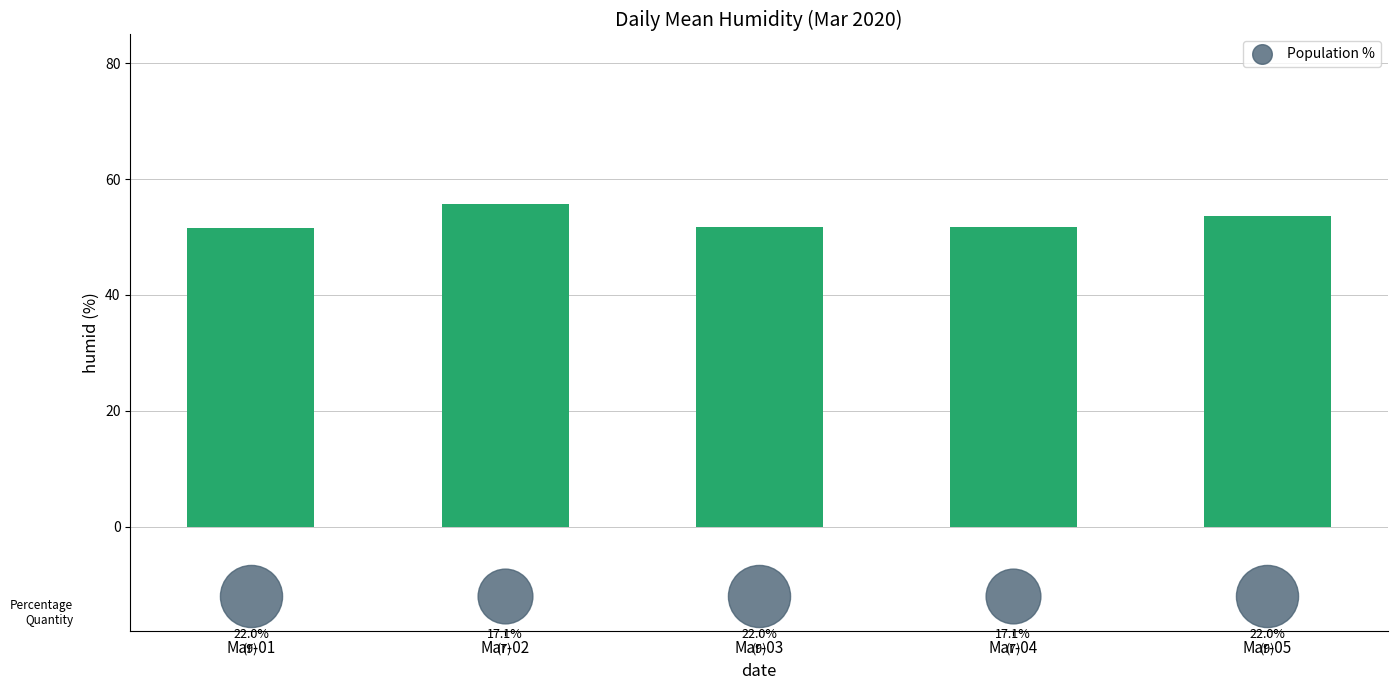

What is the ratio of the value at Mar-04 to the value at Mar-05?

1.0